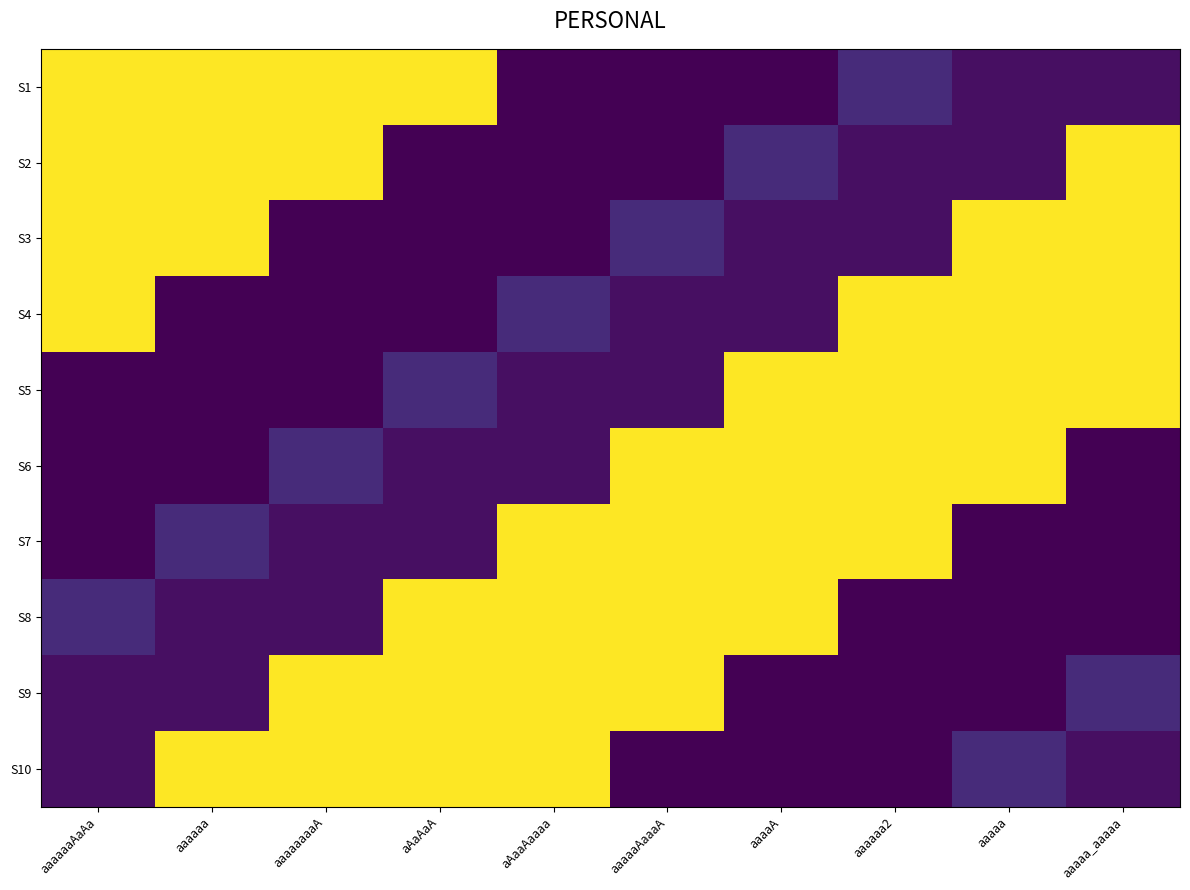

How many series are shown in this chart?

10